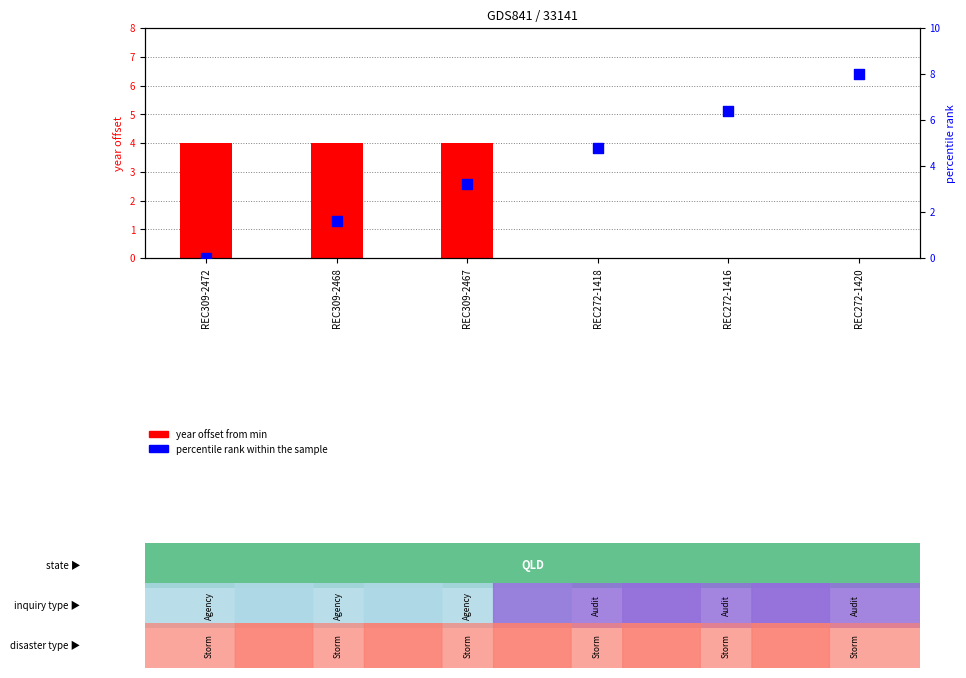

Is the value of Year offset from min at REC272-1418 greater than the value of percentile rank within the sample at REC309-2467?

No